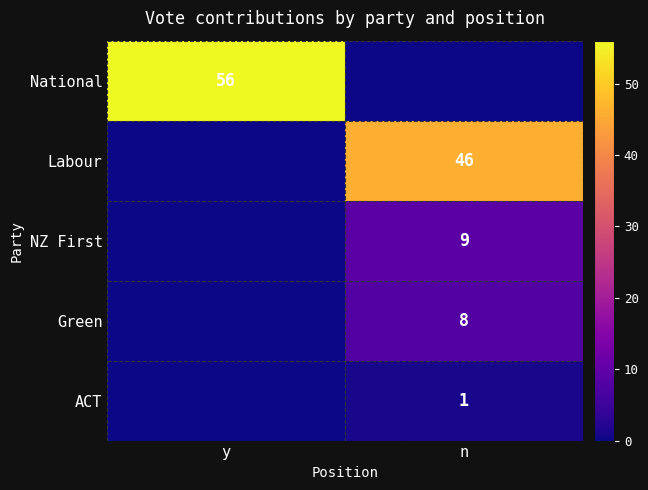

Is it true that Labour equals 46 at n?

True